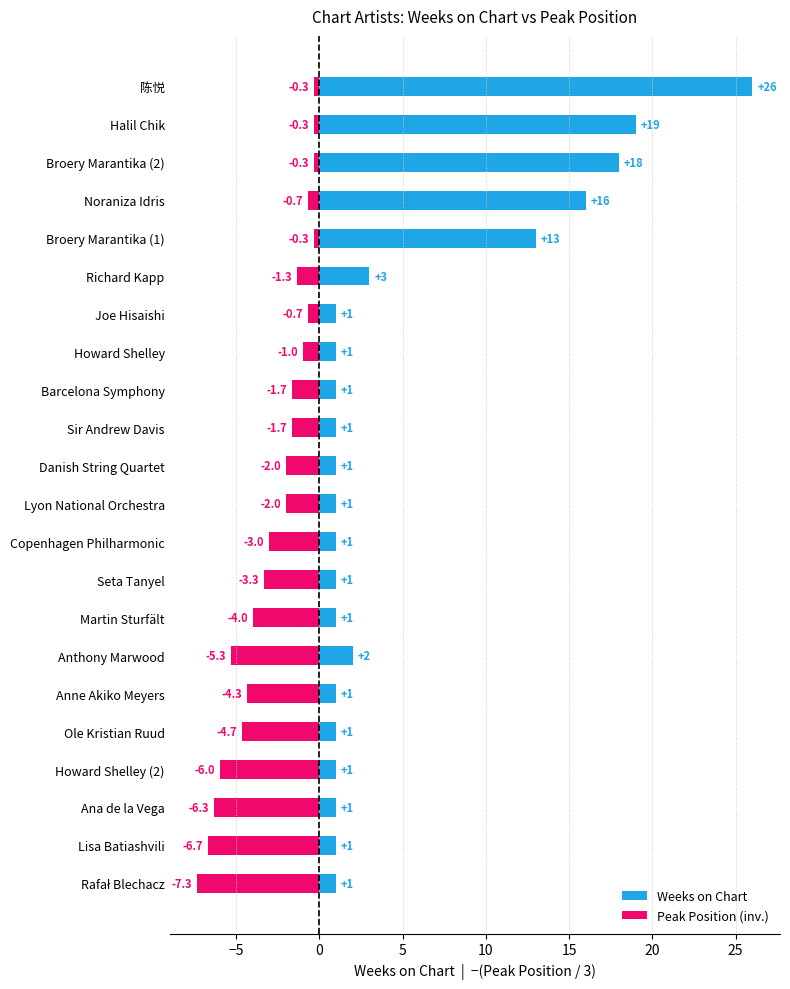

Does the chart contain stacked bars?

No